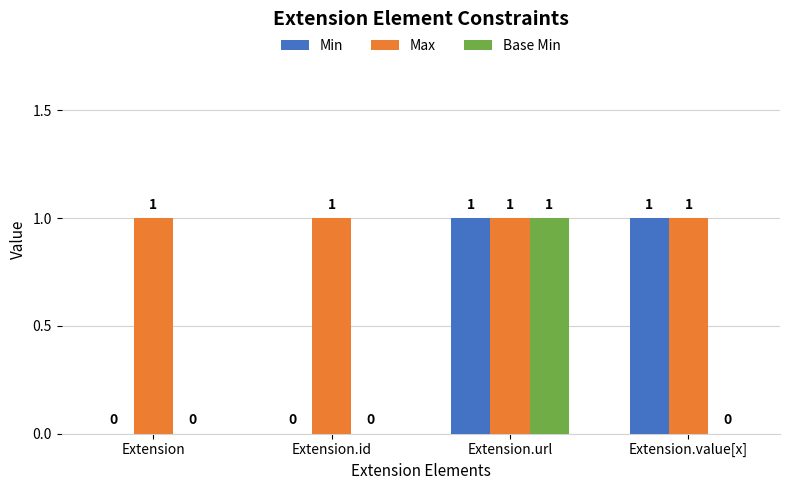

Which series has the largest total across all categories?

Max